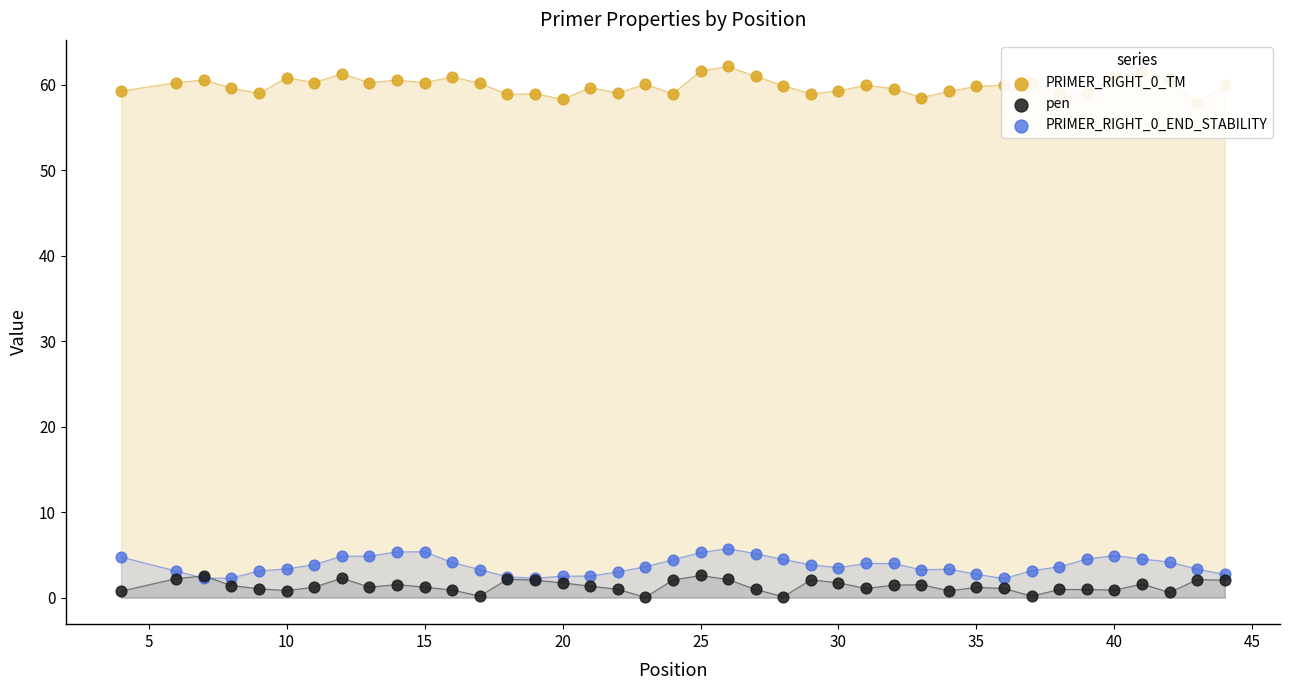

Which series reaches the maximum Y coordinate?

PRIMER_RIGHT_0_TM